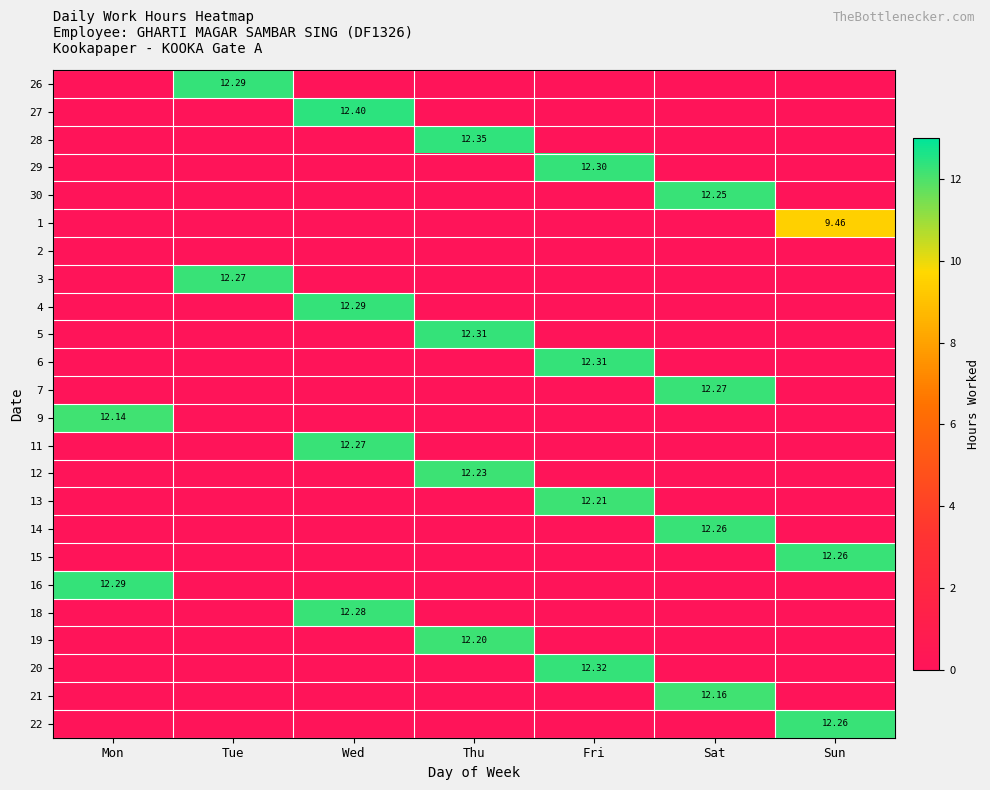

Is the value of 5 at Fri greater than the value of 26 at Tue?

No